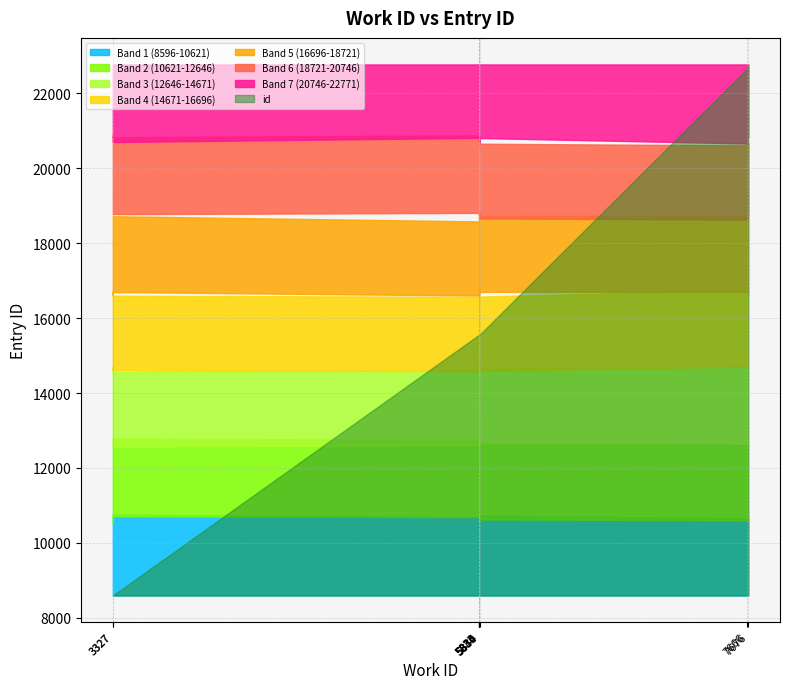

Where is the data nearest to the value 15683?

5840